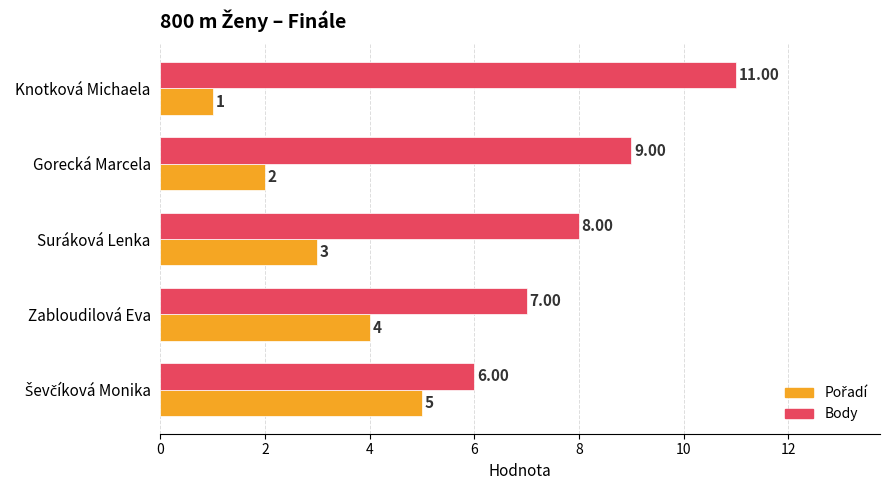

How many data points does each series have?

5